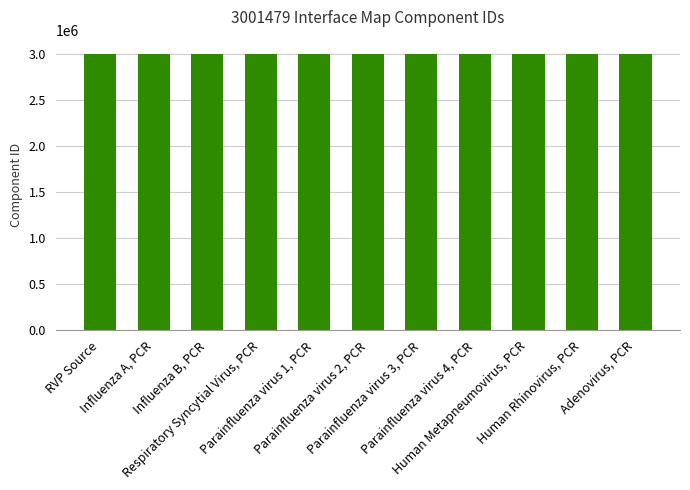

How many values are below 3001488?

5